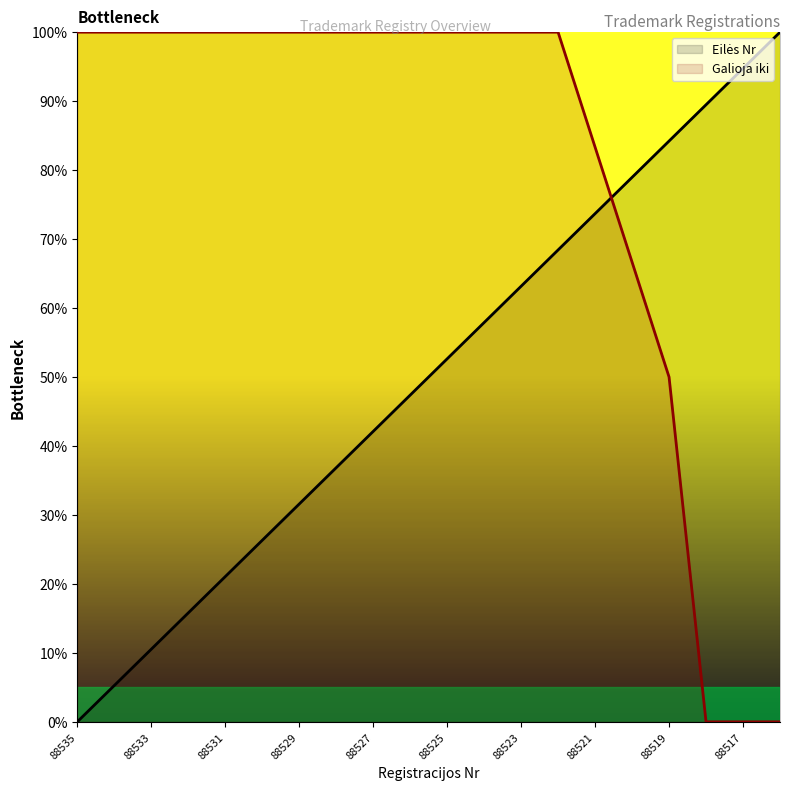

Which series has the widest spread of values?

Eilės Nr